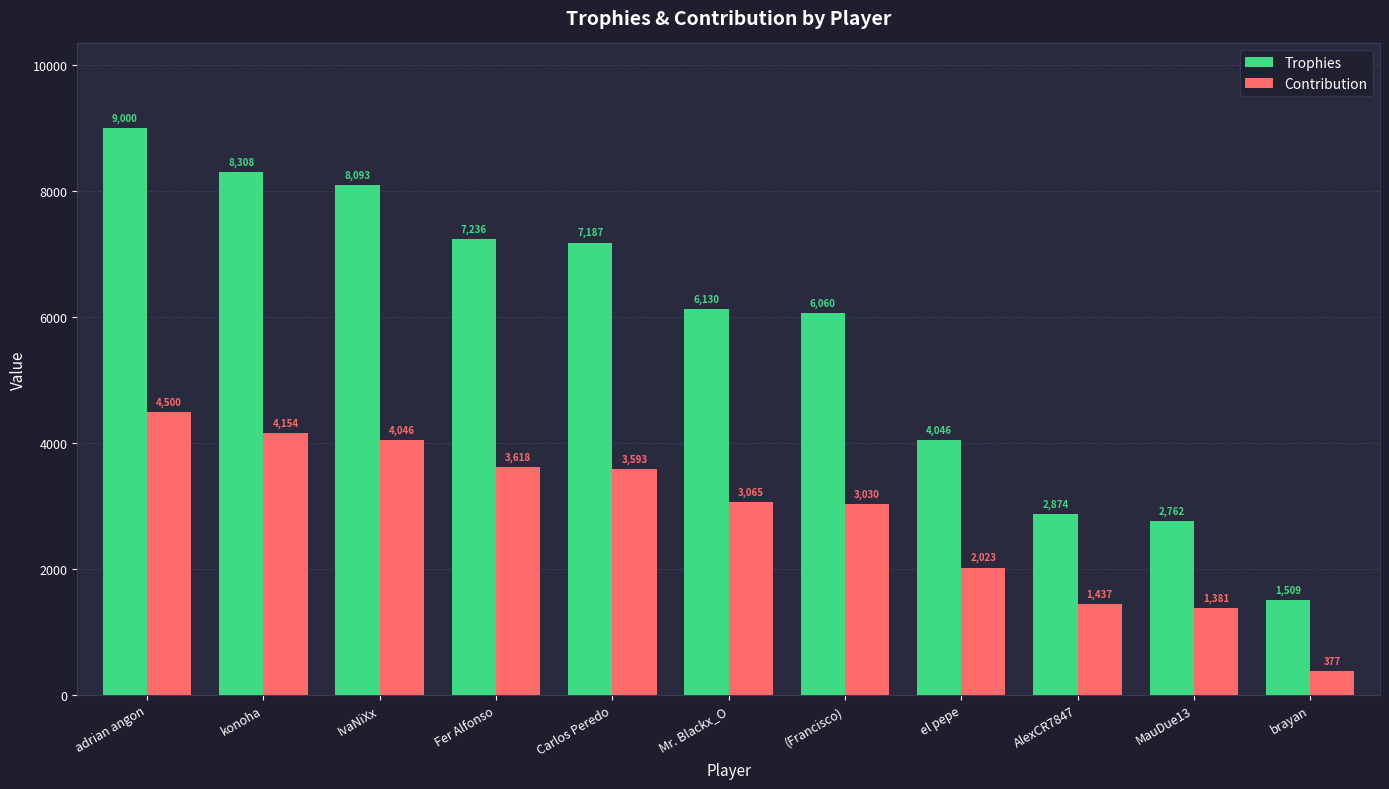

Which series has the largest range (max minus min)?

Trophies